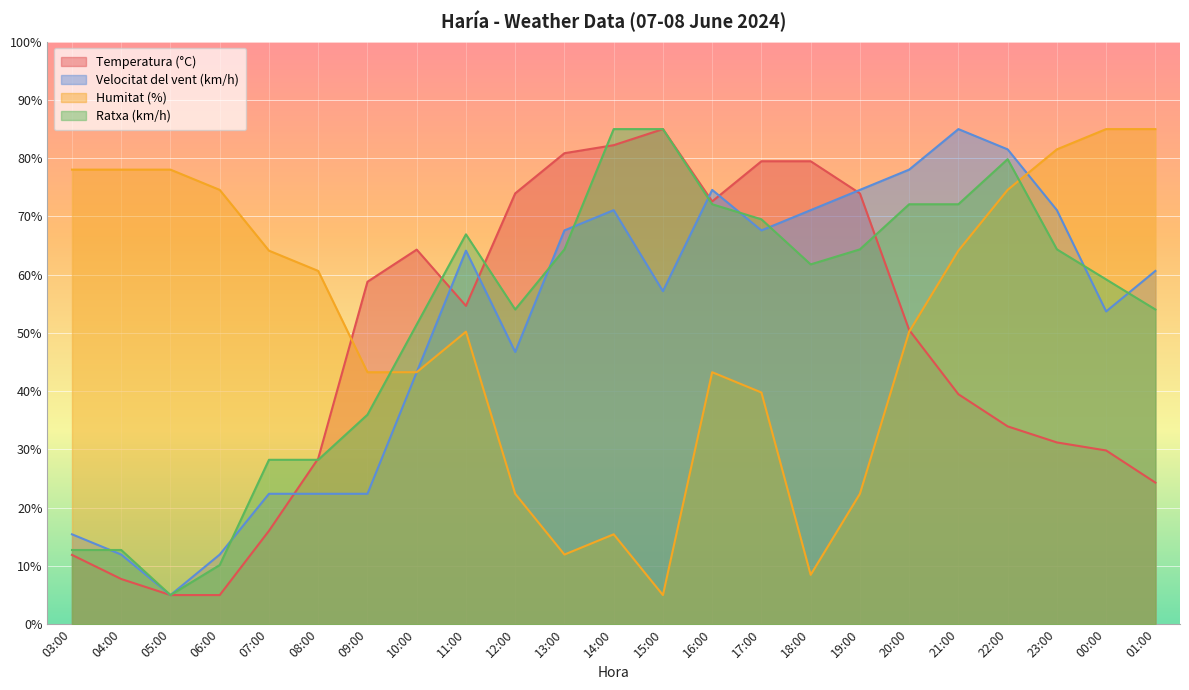

How many lines are shown in the chart?

4